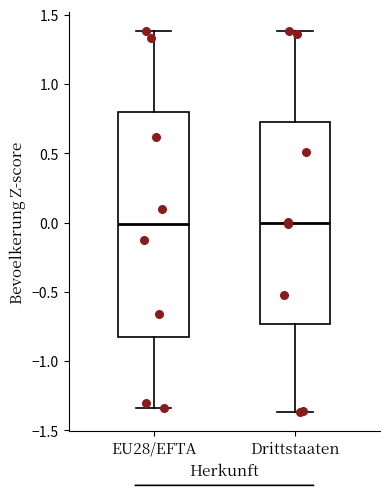

Which box is the tallest, from its lower edge to its upper edge?

EU28/EFTA